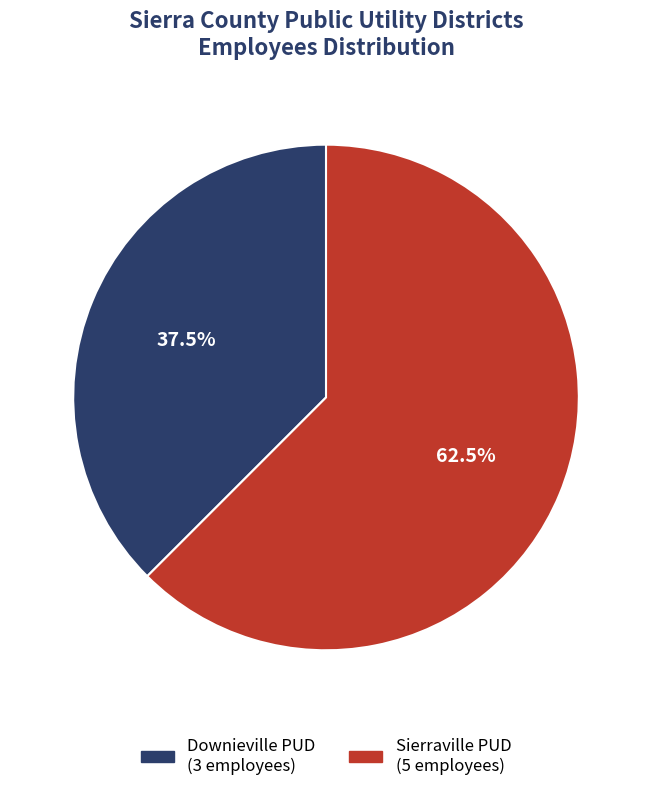

Is there any slice that represents more than half of the pie?

Yes